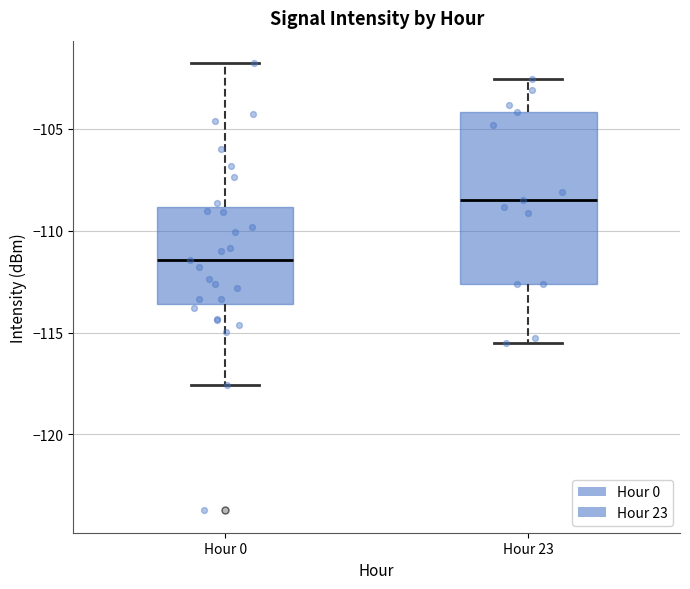

Where does the lower whisker of the box for Hour 23 end on the y-axis? The values are not printed on the chart, so give them approximately, as read against the axis.

-115.5